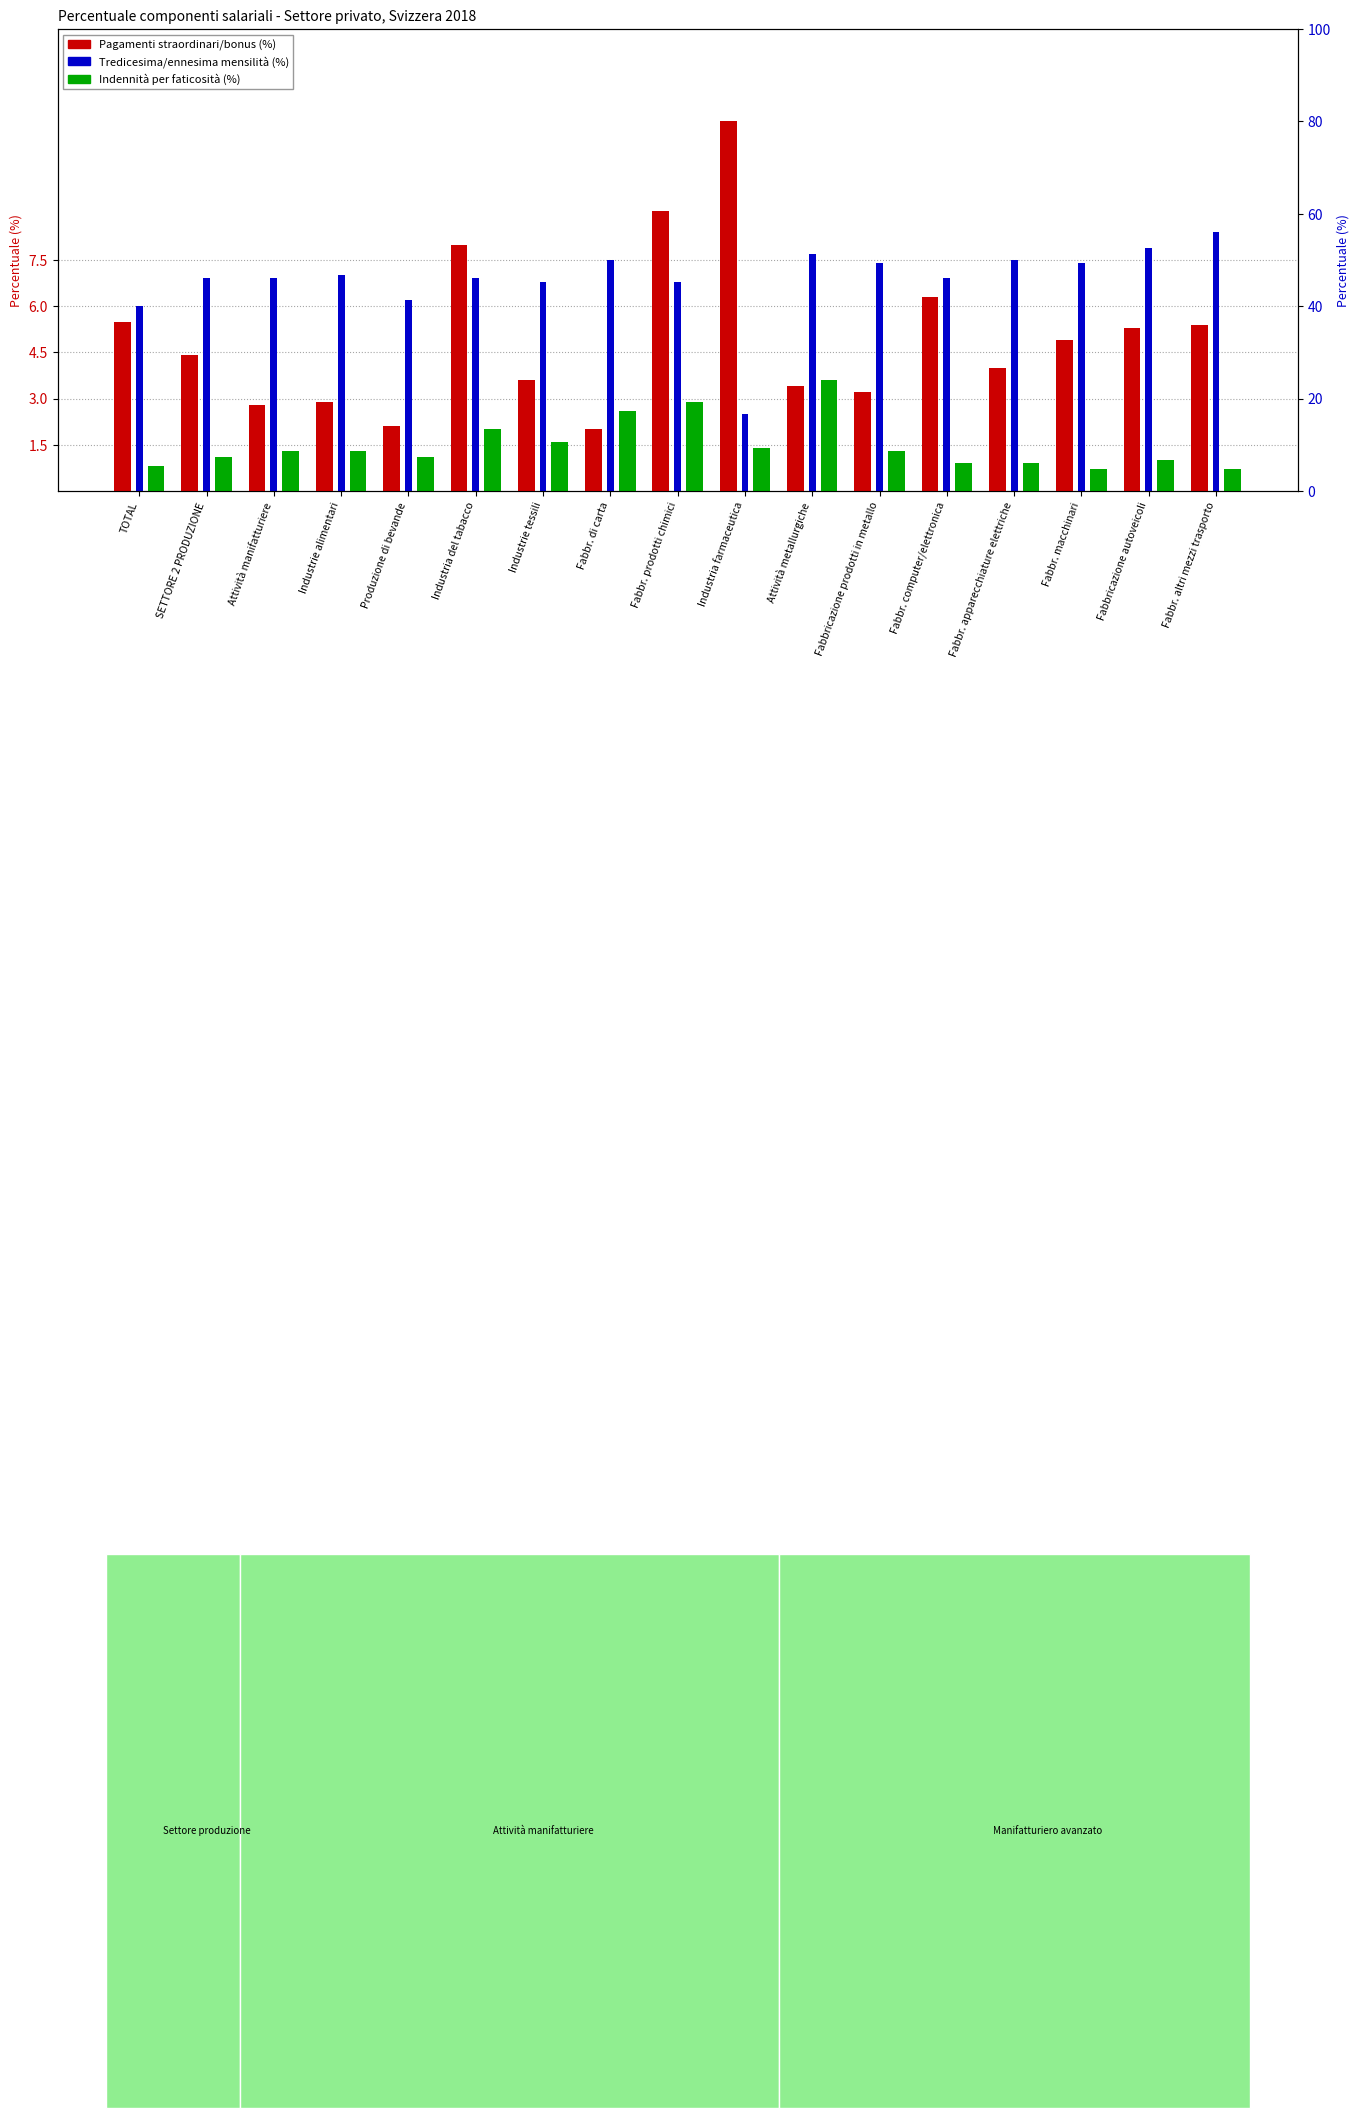

What is the average value of the Pagamenti straordinari/bonus (%) series?

5.0